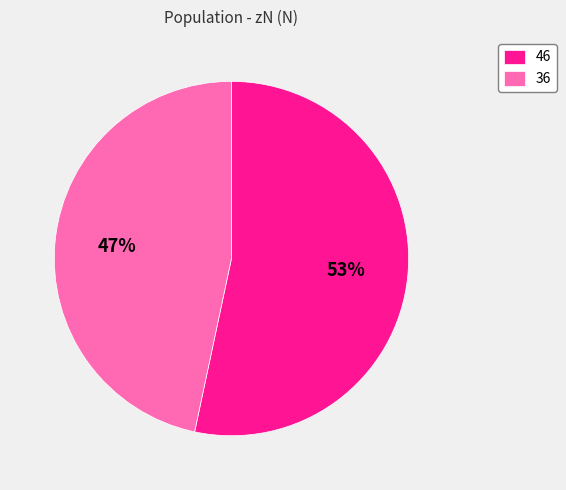

Between 36 and 46, which is larger?

46